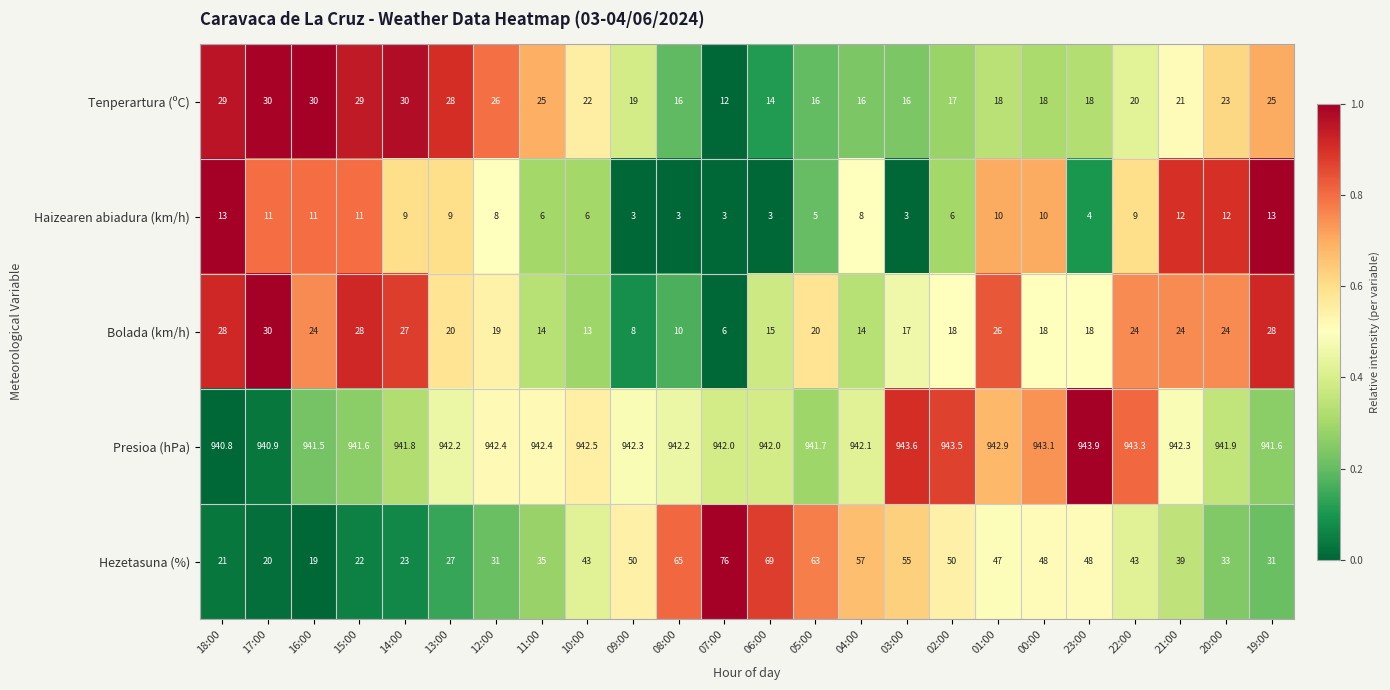

Which series has the largest total across all categories?

Presioa (hPa)